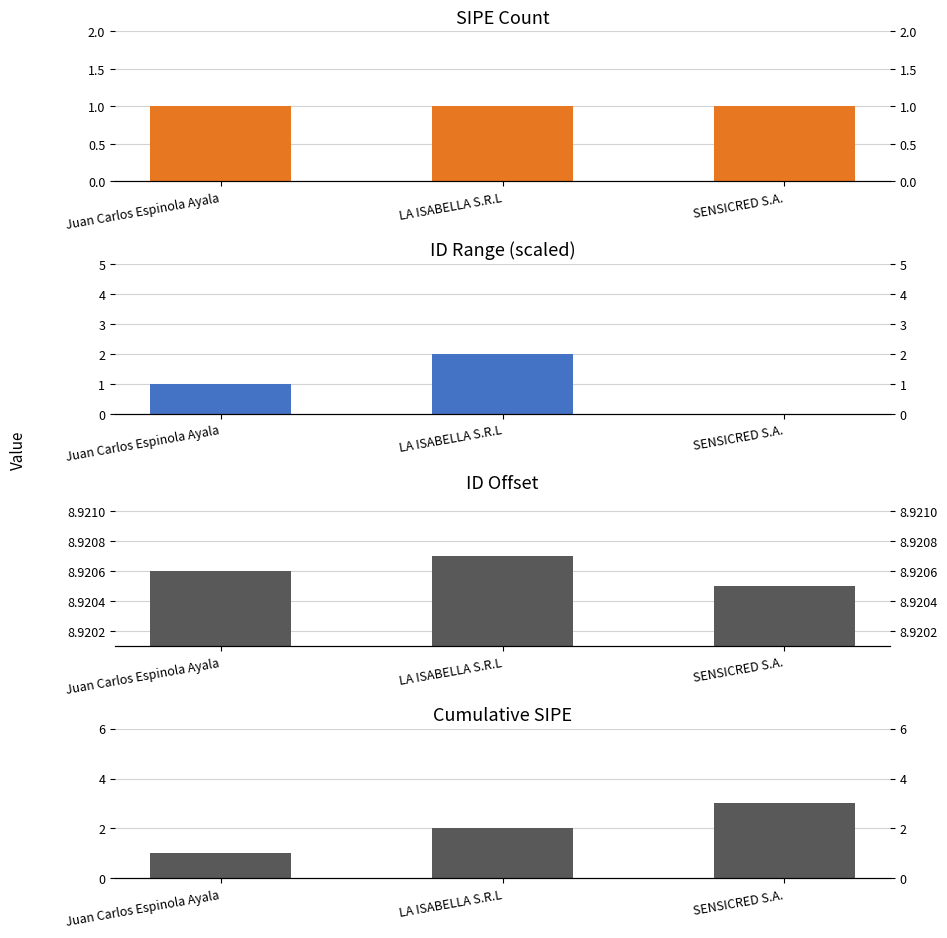

The value of cumulative_sipe at SENSICRED S.A. is 4.0. True or false?

False